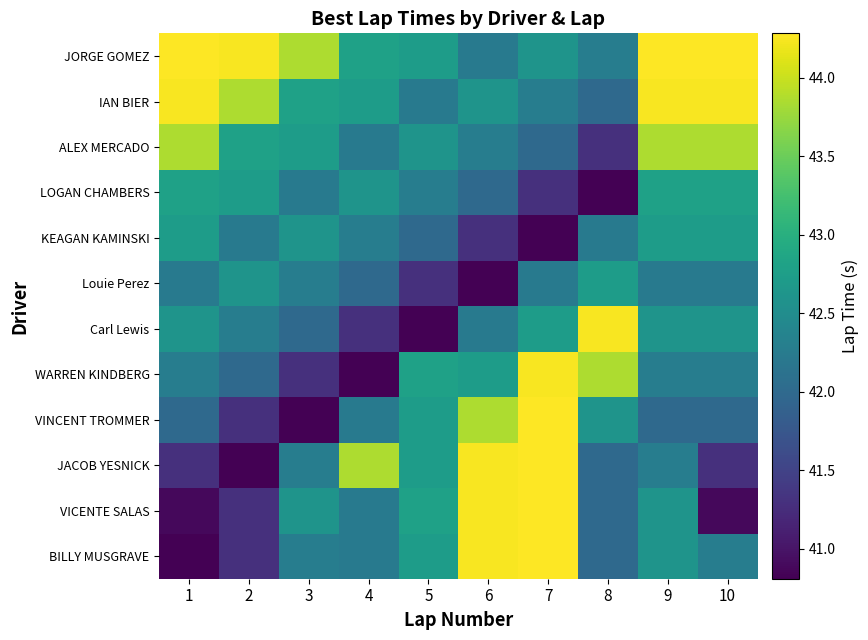

What is the smallest value displayed?

40.8